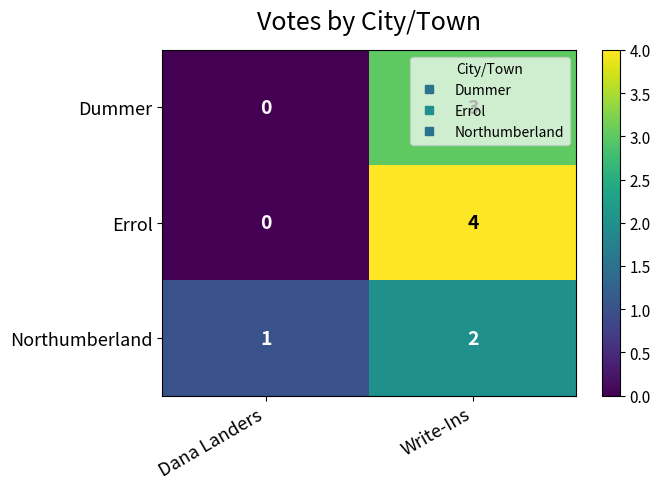

How many values in Errol are above zero?

1